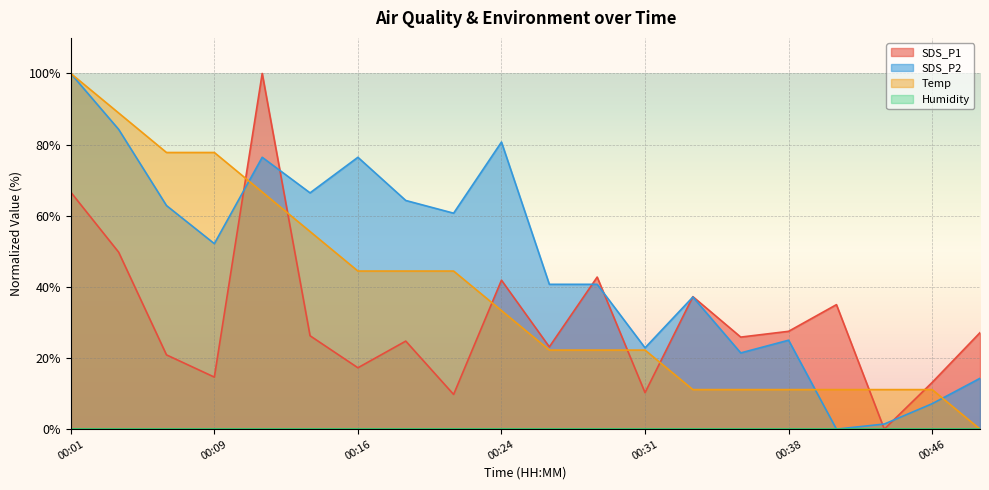

How many interior local valleys does the SDS_P1 series have?

7